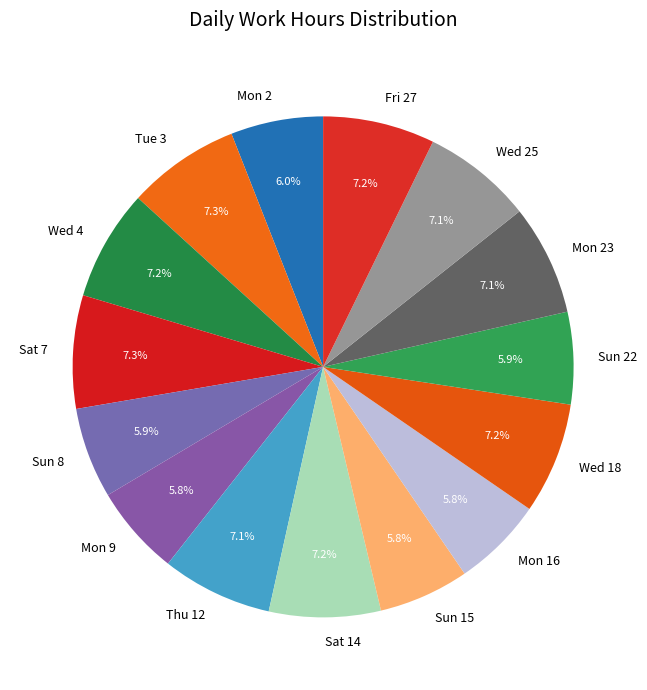

To the nearest percent, what is the combined percentage of Sat 7 and Tue 3?

15%